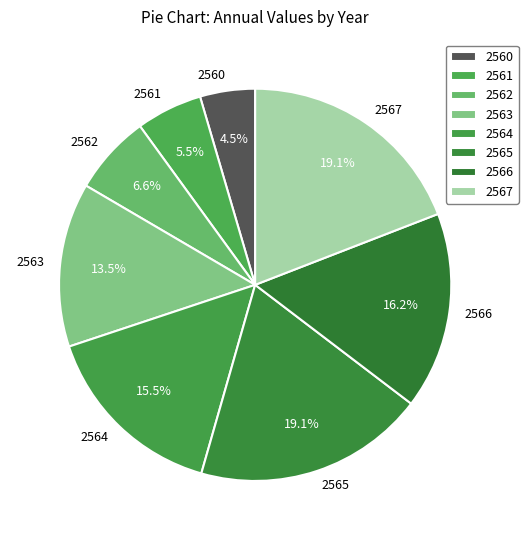

Which slice is the smallest?

2560